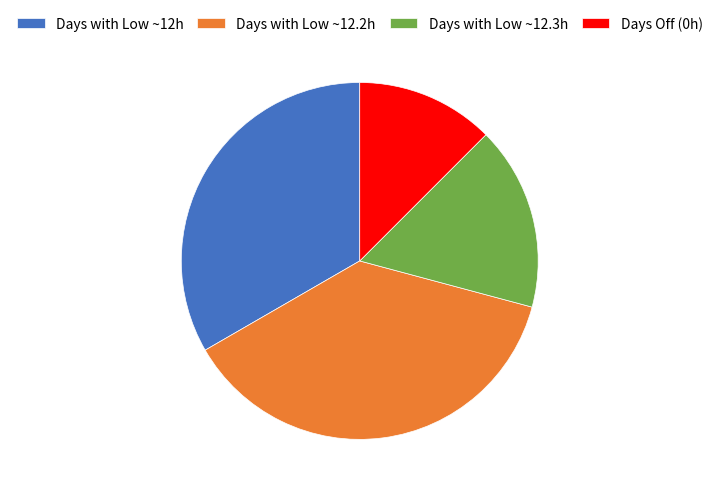

What is the smallest slice in the pie chart?

Days Off (0h)